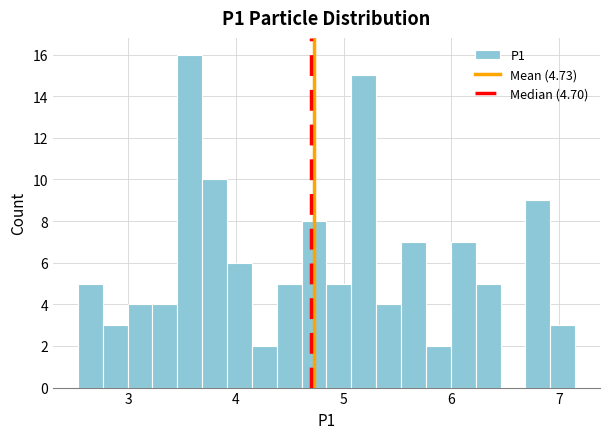

Around what value on the x-axis is the tallest bar? Give the approximate position of its centre, as read against the axis.

3.6